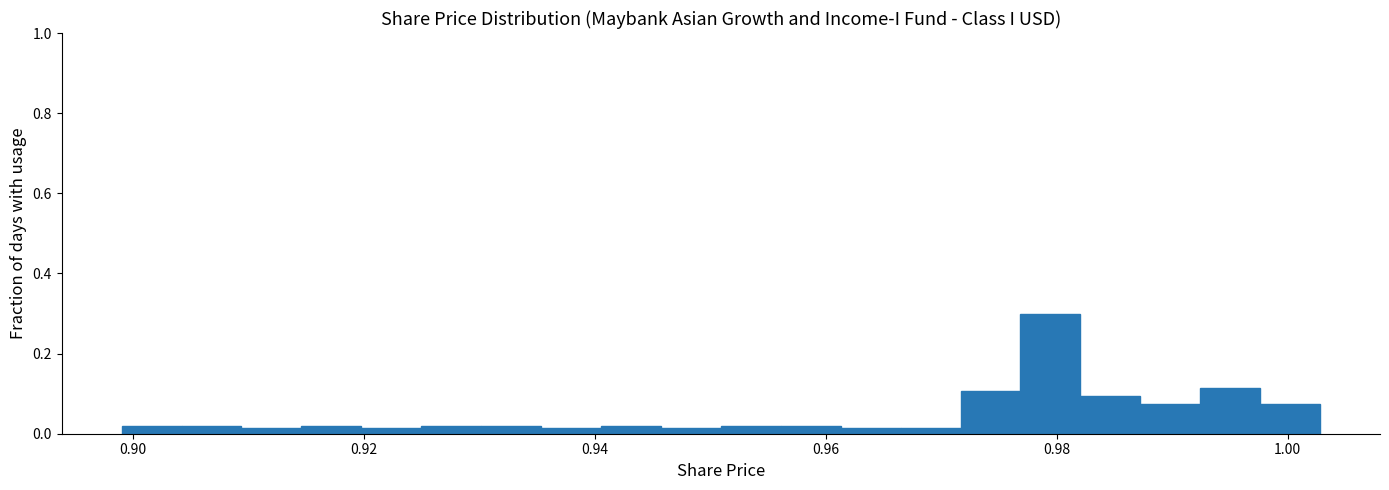

Around what value on the x-axis is the tallest bar? Give the approximate position of its centre, as read against the axis.

0.980